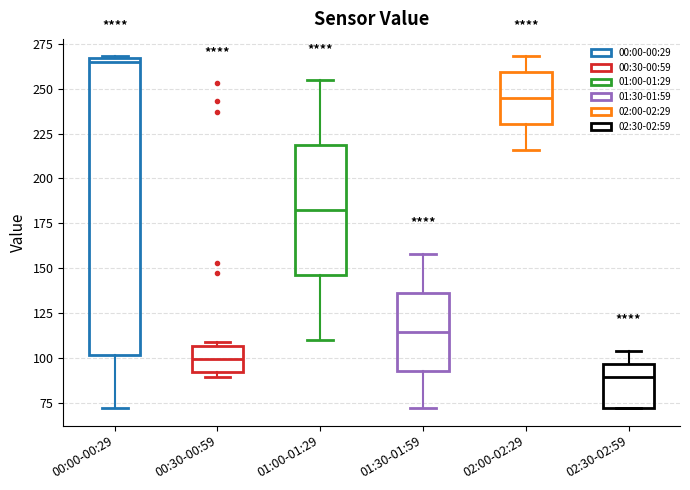

Reading left to right, read every box against the y-axis: the position of its median line, the range the box covers, and the ends of its whiskers. The values are not printed on the chart, so give them approximately, as read against the axis.

00:00-00:29: median 265 (just below the box's upper edge), box 100 to 265, whiskers 70 to 270
00:30-00:59: median 100, box 90 to 105, whiskers 90 (just below the box's lower edge) to 110
01:00-01:29: median 185, box 145 to 220, whiskers 110 to 255
01:30-01:59: median 115, box 95 to 135, whiskers 70 to 160
02:00-02:29: median 245, box 230 to 260, whiskers 215 to 270
02:30-02:59: median 90, box 70 to 95, whiskers 70 to 105